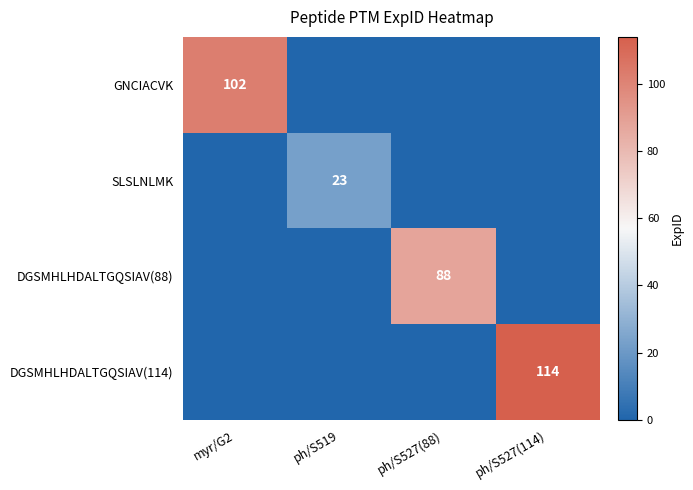

What is the difference between the highest and lowest values at ph/S527(114)?

114